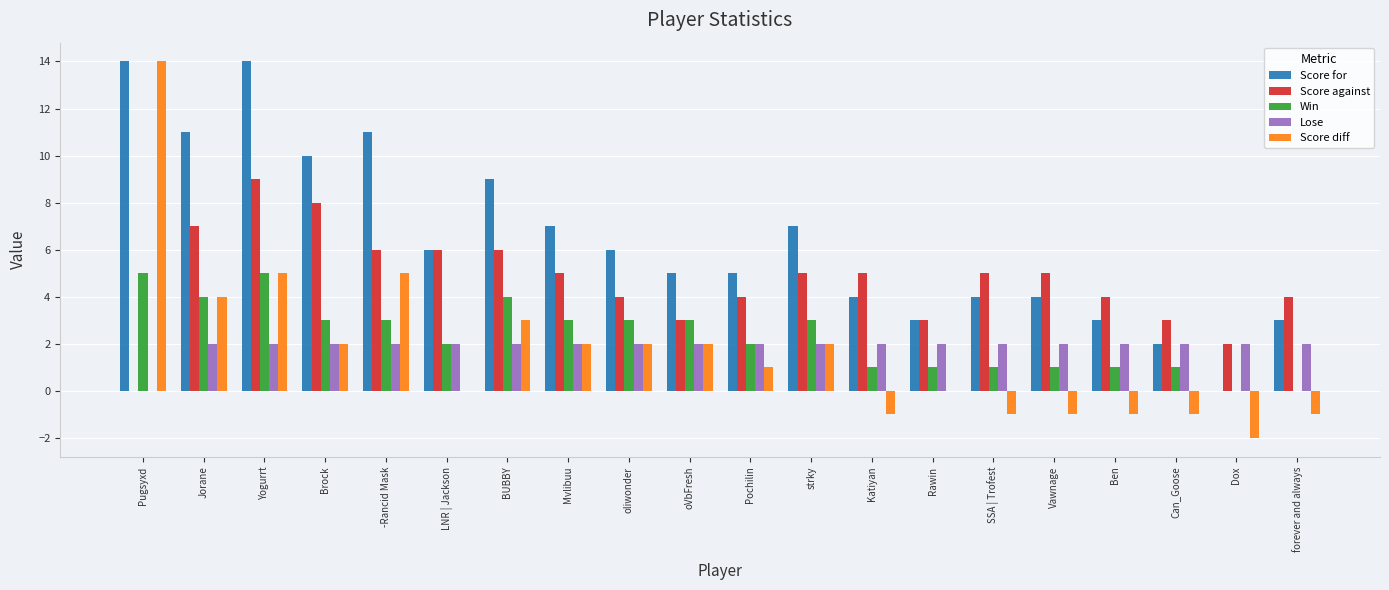

What is the sum of all Score for values?

128